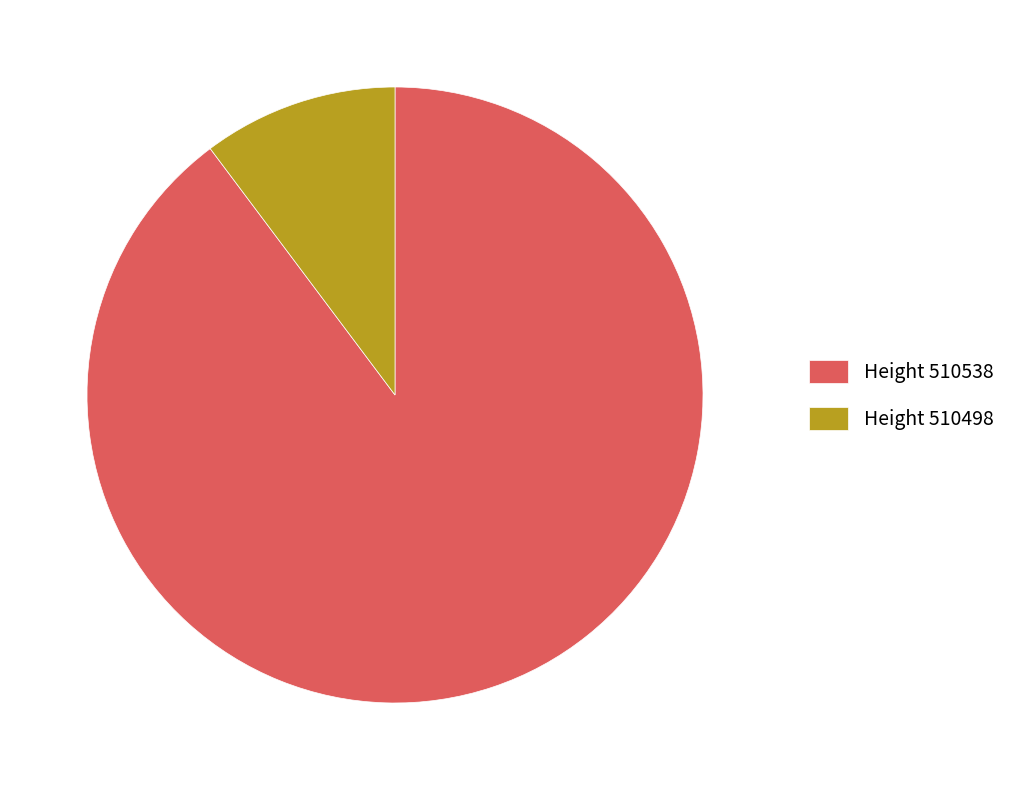

Rank the categories by value from highest to lowest.

Height 510538, Height 510498